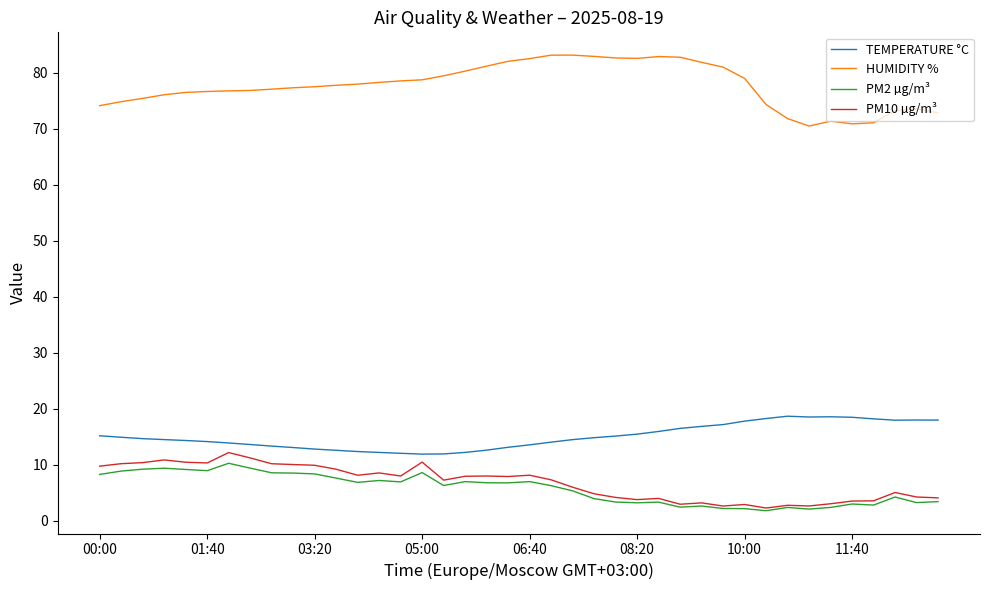

True or false: PM2 µg/m³ and HUMIDITY % intersect in this chart.

False